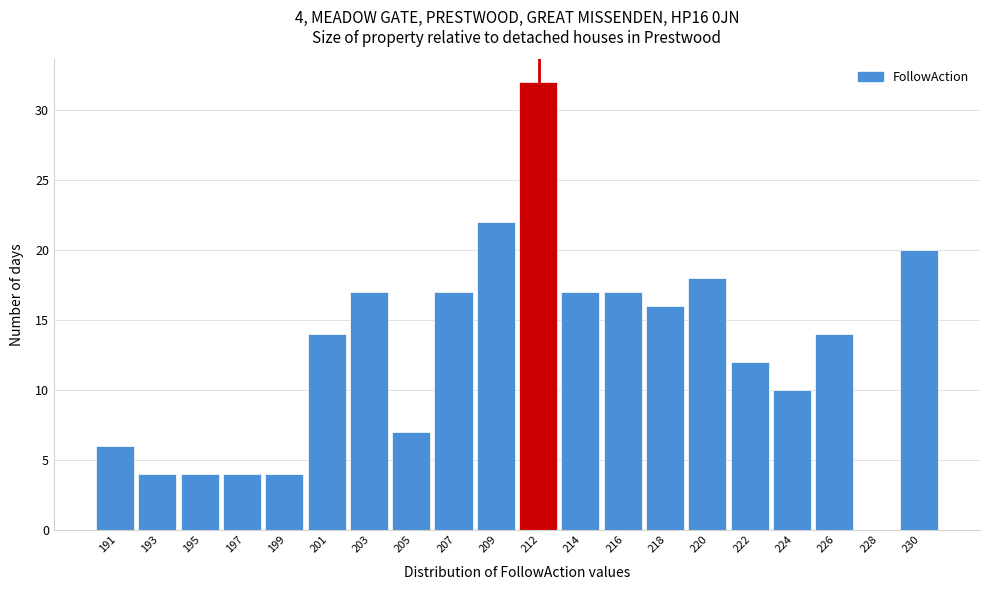

Reading left to right, extract all data points from this chart.

191=6	193=4	195=4	197=4	199=4	201=14	203=17	205=7	207=17	209=22	212=32	214=17	216=17	218=16	220=18	222=12	224=10	226=14	228=0	230=20